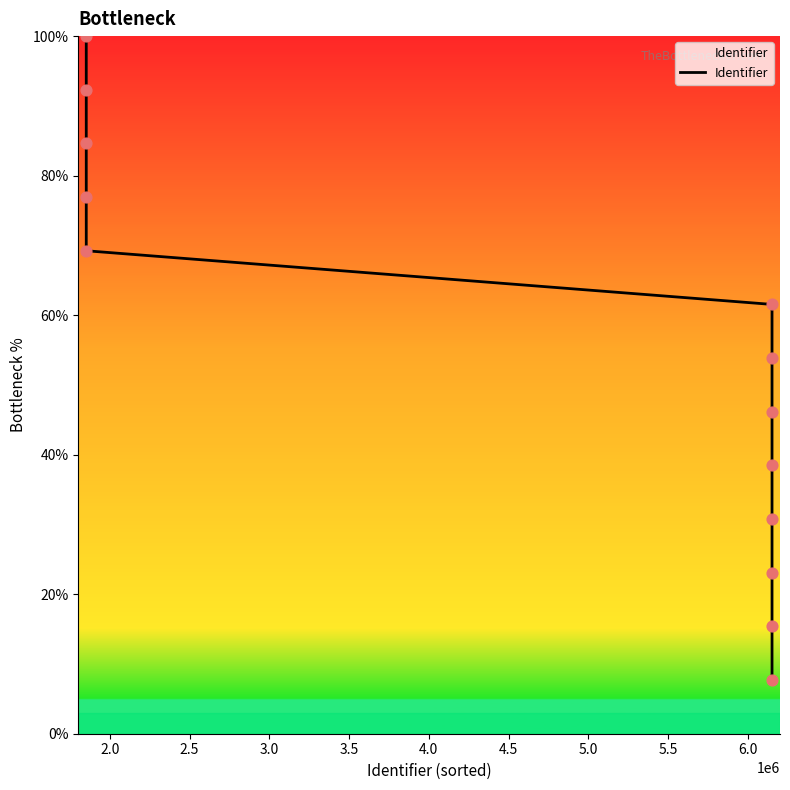

What is the difference between the maximum and minimum values?

92.3